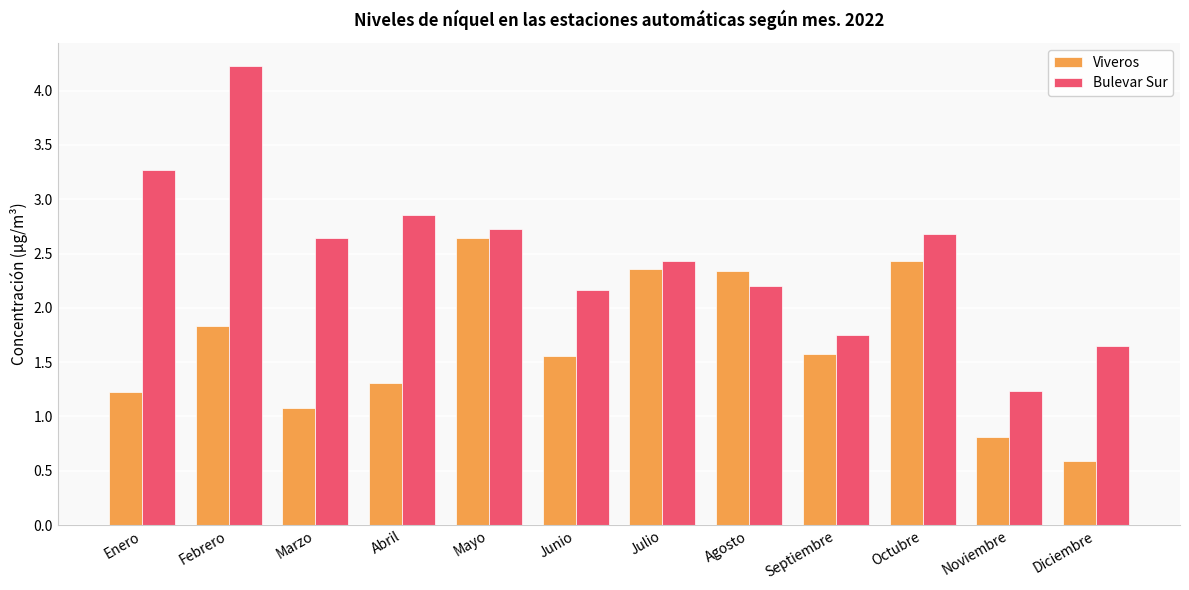

True or false: Viveros has a value of 1.4 at Marzo.

False